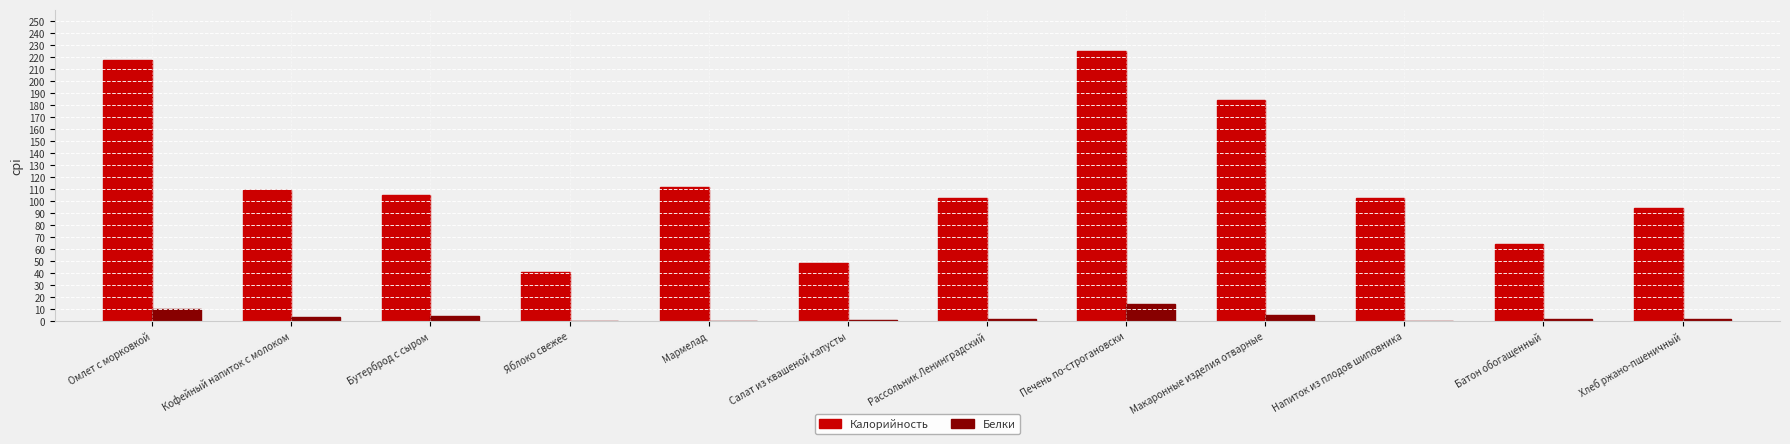

What is the sum of all Белки values?

46.2